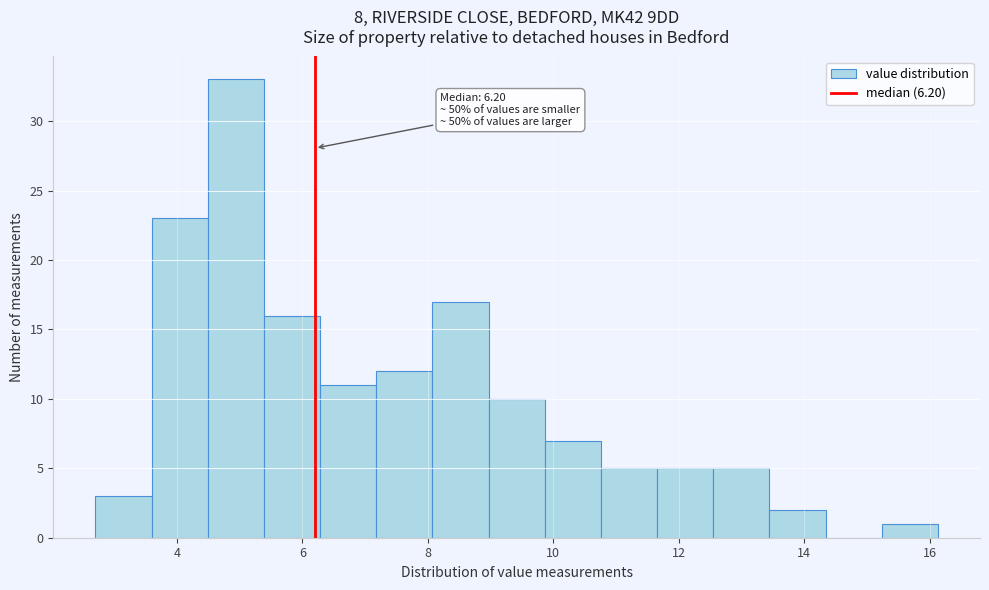

Which range on the x-axis has the tallest bar?

4.4 to 5.4